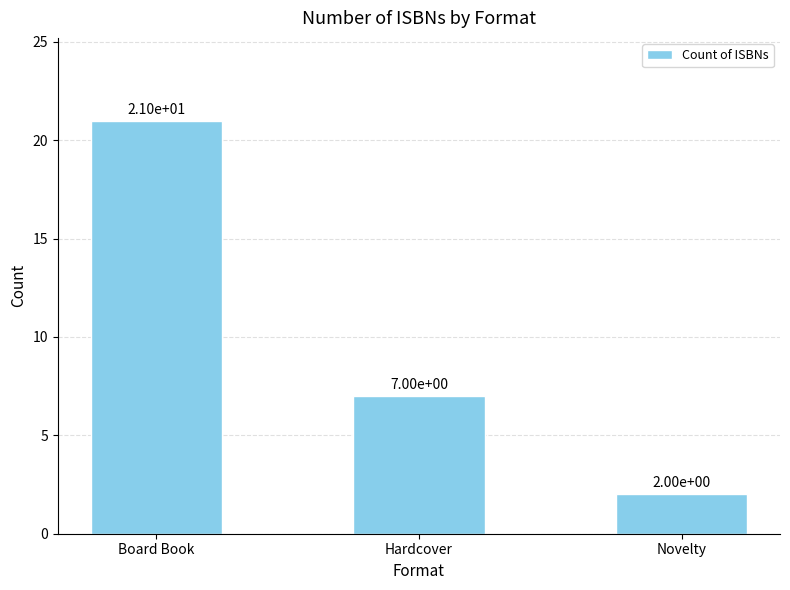

Approximately how many times larger is the value at Board Book compared to Hardcover?

3.0